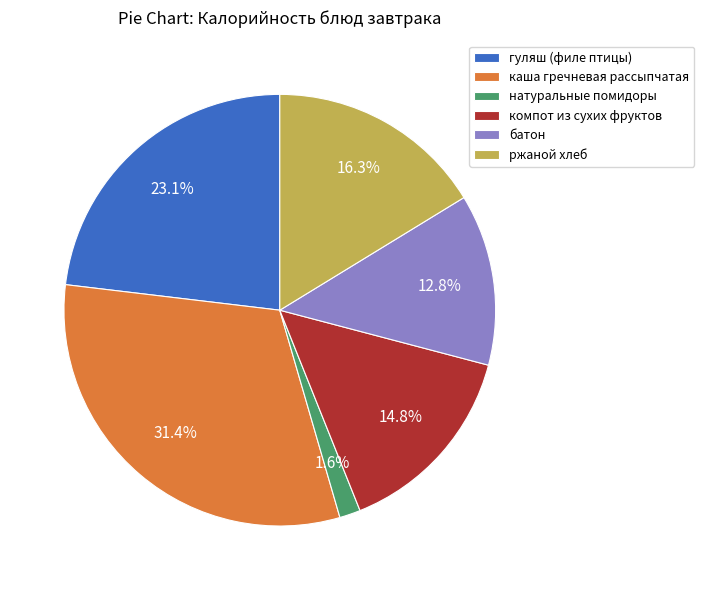

How many segments does this pie chart have?

6